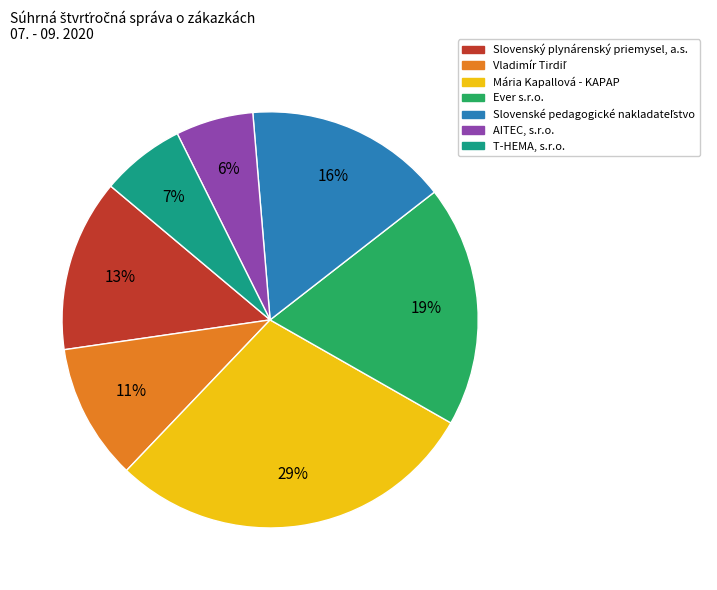

How many segments does this pie chart have?

7